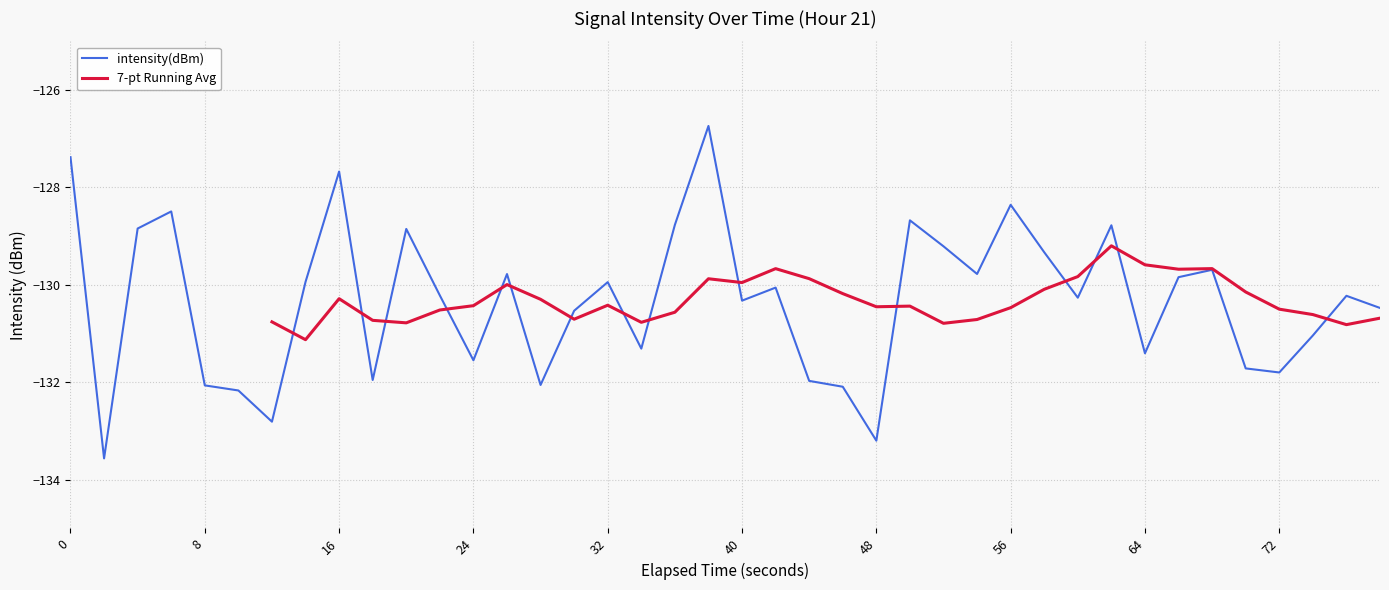

Reading left to right, list all the values displayed in this chart.

-127.4	-133.6	-128.8	-128.5	-132.1	-132.2	-132.8	-129.9	-127.7	-132.0	-128.9	-130.2	-131.5	-129.8	-132.1	-130.5	-129.9	-131.3	-128.8	-126.7	-130.3	-130.1	-132.0	-132.1	-133.2	-128.7	-129.2	-129.8	-128.4	-129.3	-130.3	-128.8	-131.4	-129.8	-129.7	-131.7	-131.8	-131.0	-130.2	-130.5